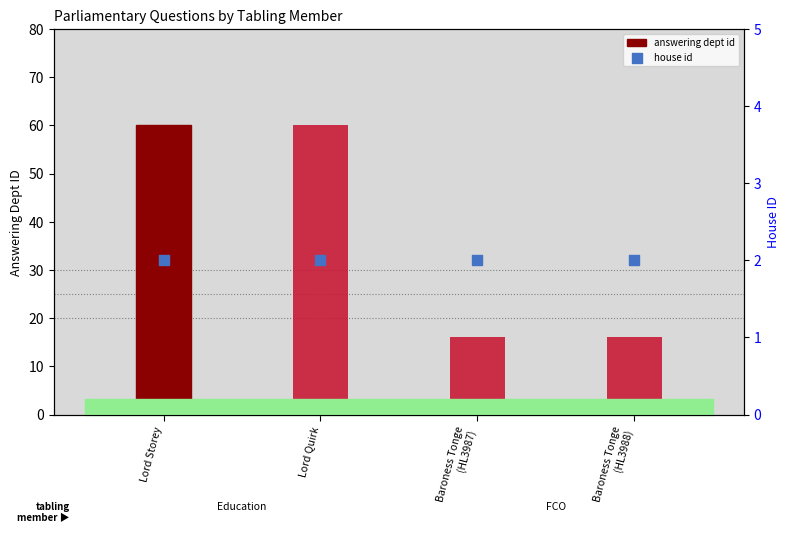

Which series contains the lowest Y value?

house id